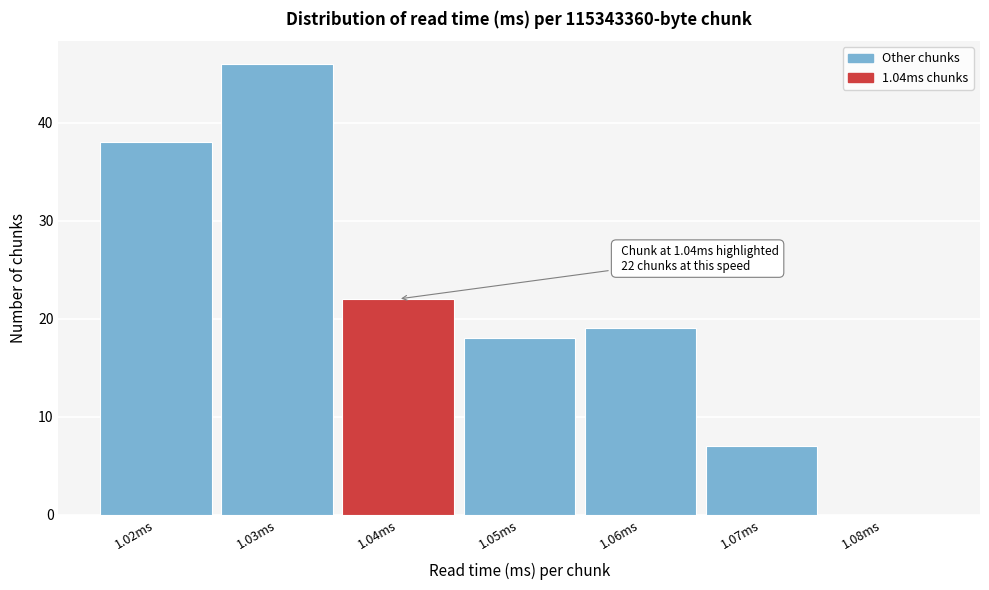

Which range on the x-axis has the tallest bar?

1.025 to 1.035